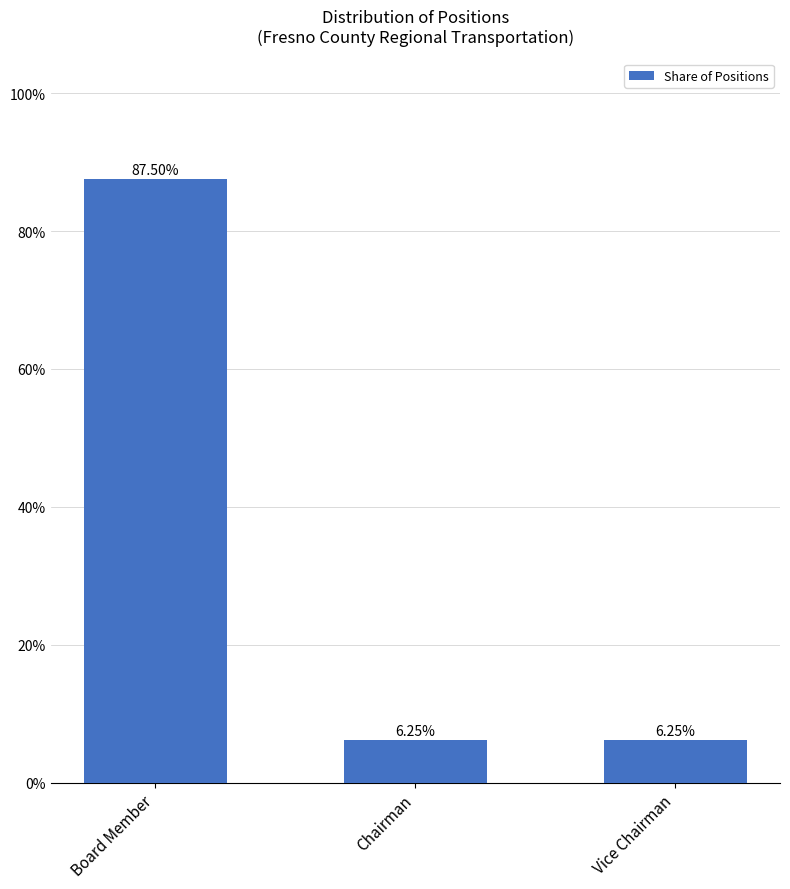

What is the label of the 1st bar from the left?

Board Member